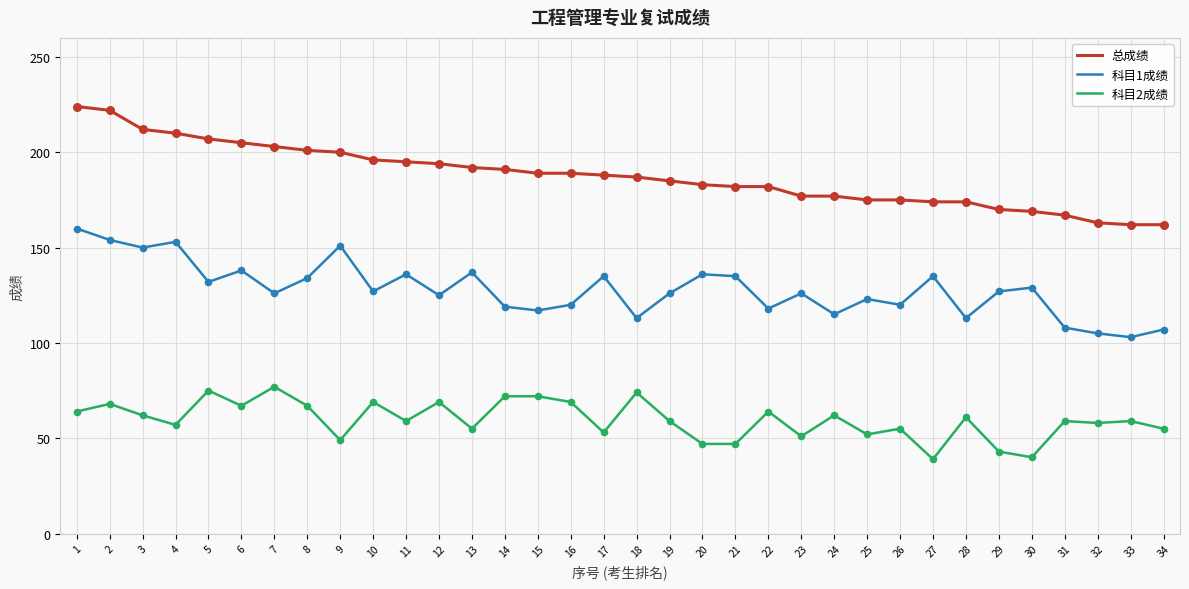

Is the value of 总成绩 at 21 greater than the value of 科目1成绩 at 8?

Yes